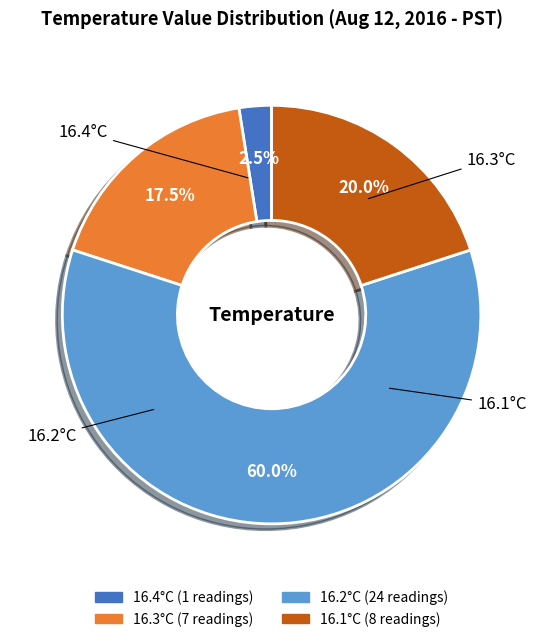

The 16.4°C slice represents 13% of the pie. True or false?

False